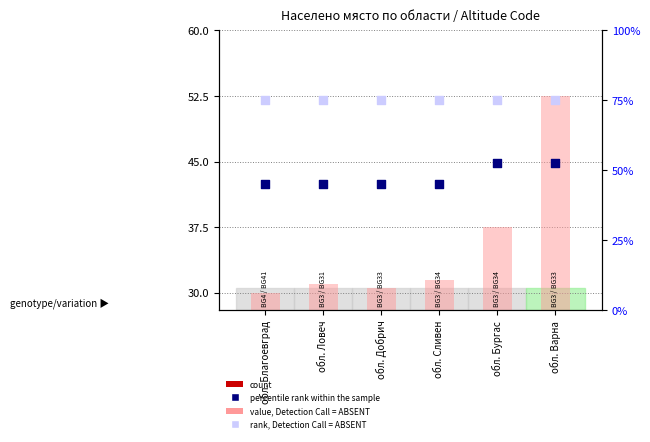

Is the value of value, Detection Call = ABSENT at обл. Благоевград greater than the value of percentile rank within the sample at обл. Добрич?

No